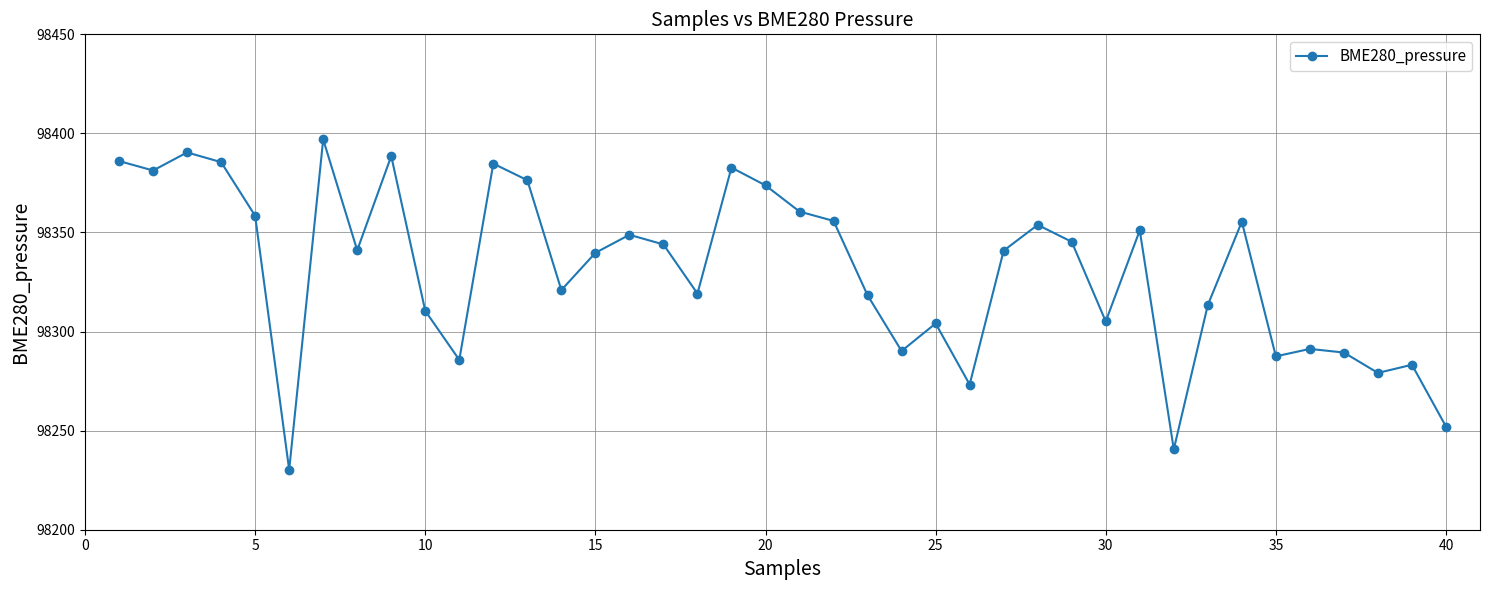

What is the value of the 4th point from the left?

98385.5